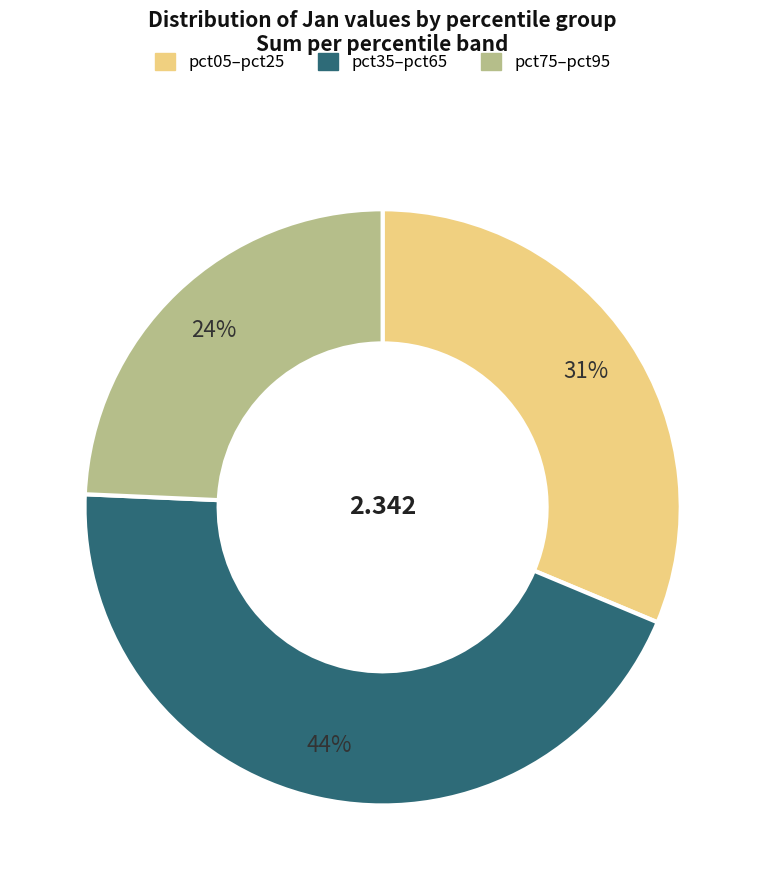

Is there any slice that represents more than half of the pie?

No